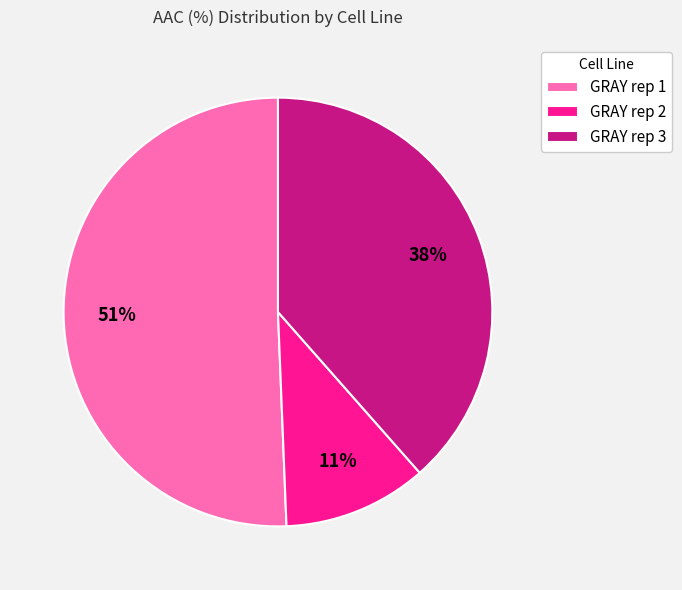

True or false: GRAY rep 3 accounts for 38% of the total.

True